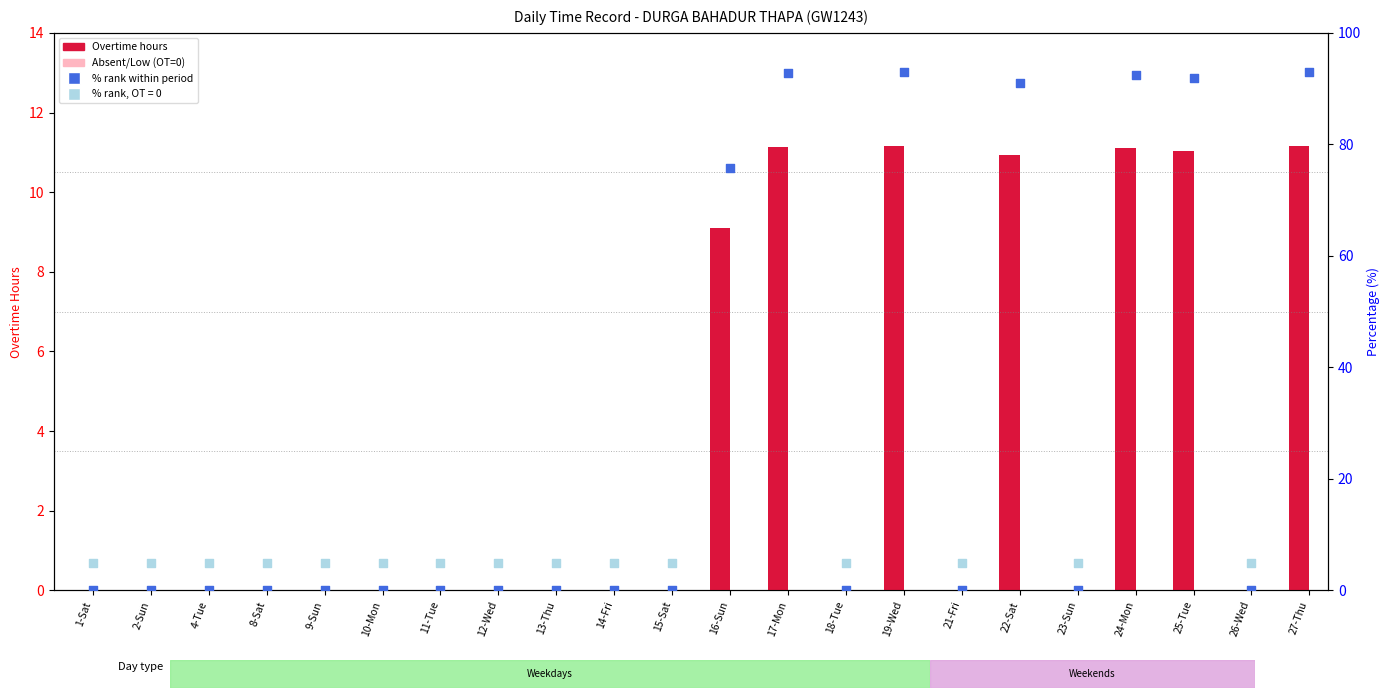

Which series has the widest spread of Y values?

rank within period